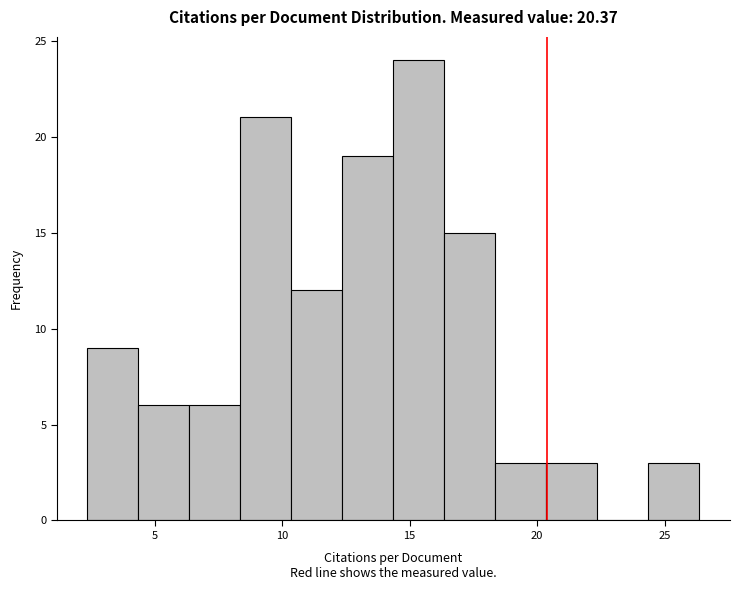

Read against the x-axis, roughly where is the centre of the tallest bar?

15.5